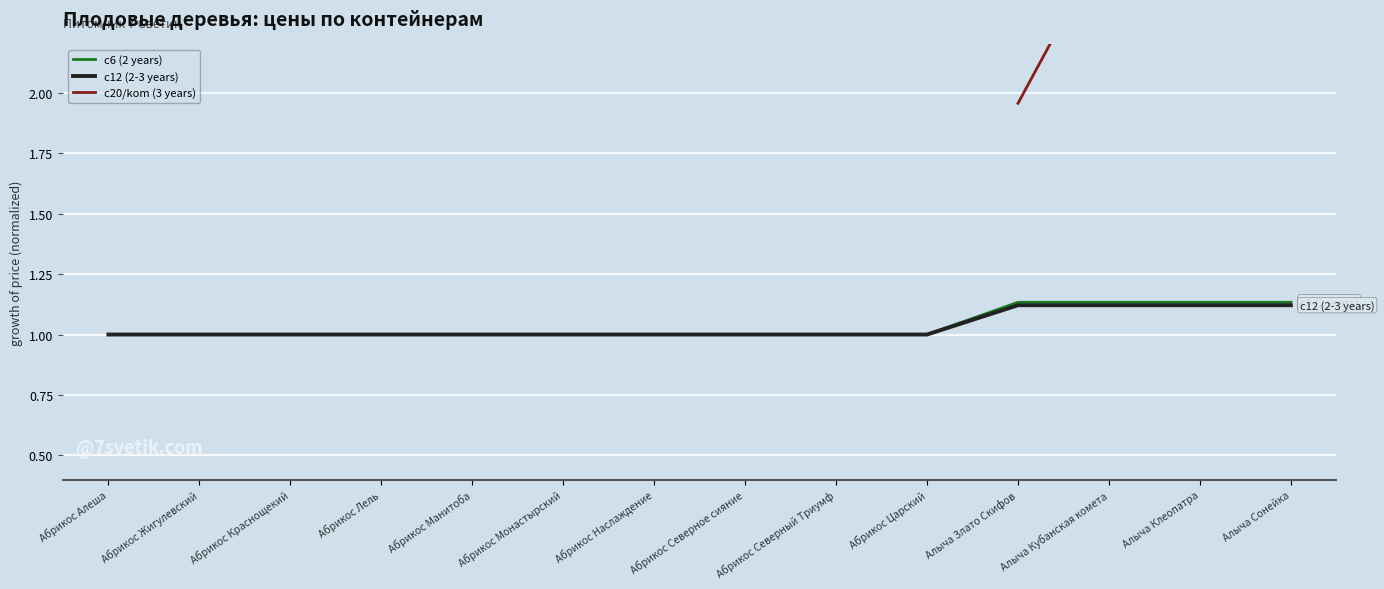

What is the lowest value of the c12 (2-3 years) series?

1.0